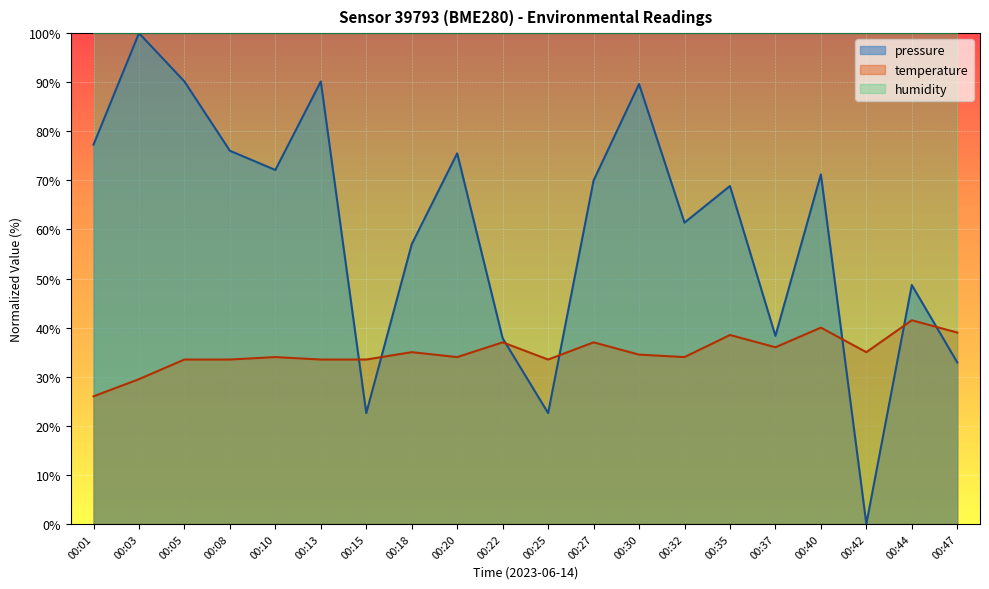

Rank the series by their average value, from lowest to highest.

temperature, pressure, humidity